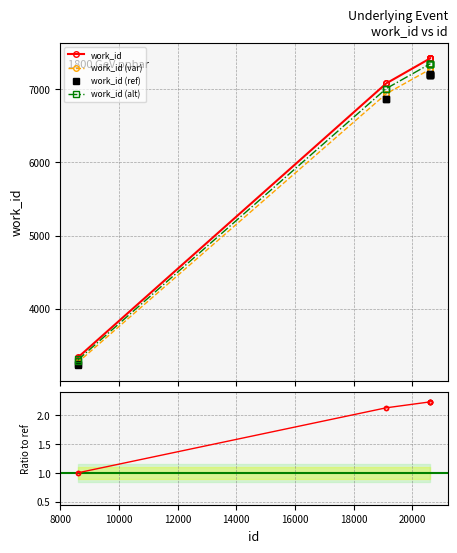

What is the ratio of the value at 20613 to the value at 19118?

1.0